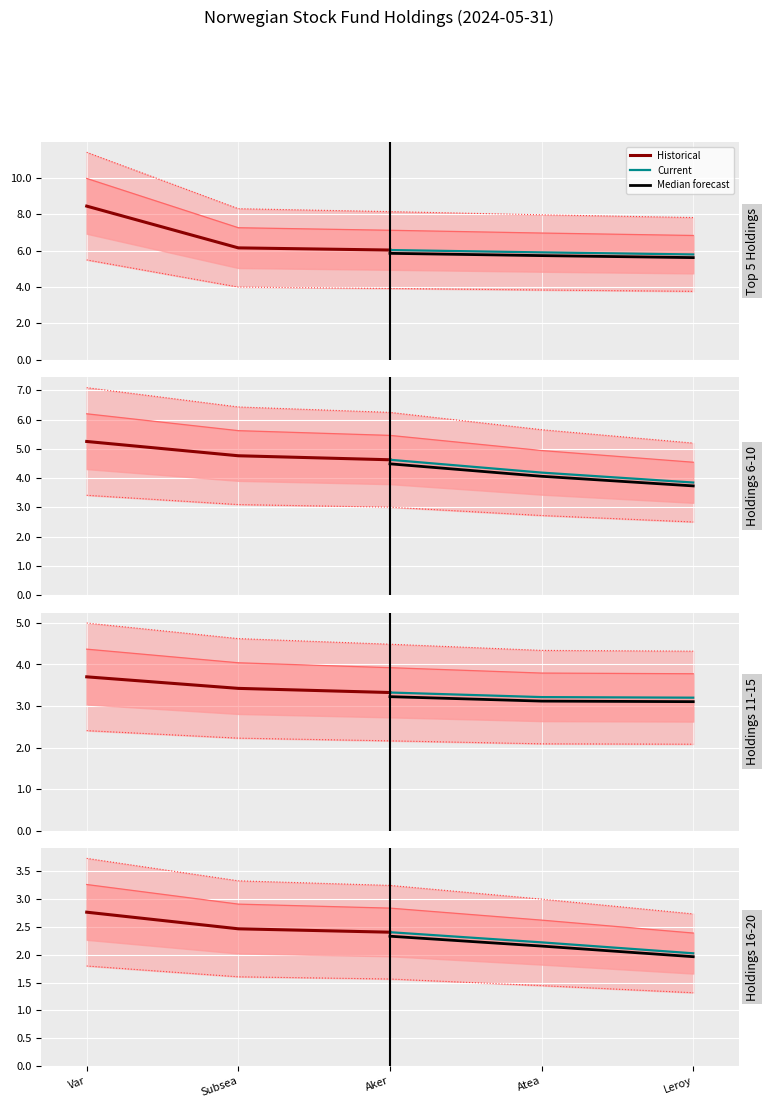

What is the sum of the Historical values at Subsea and Var?

5.2